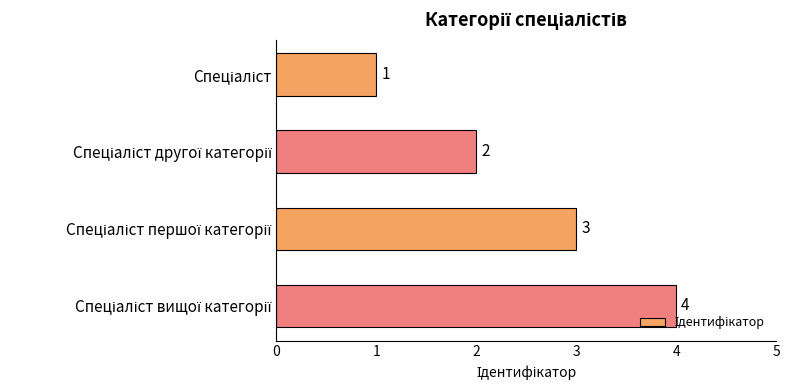

How many values are between 2 and 4?

3